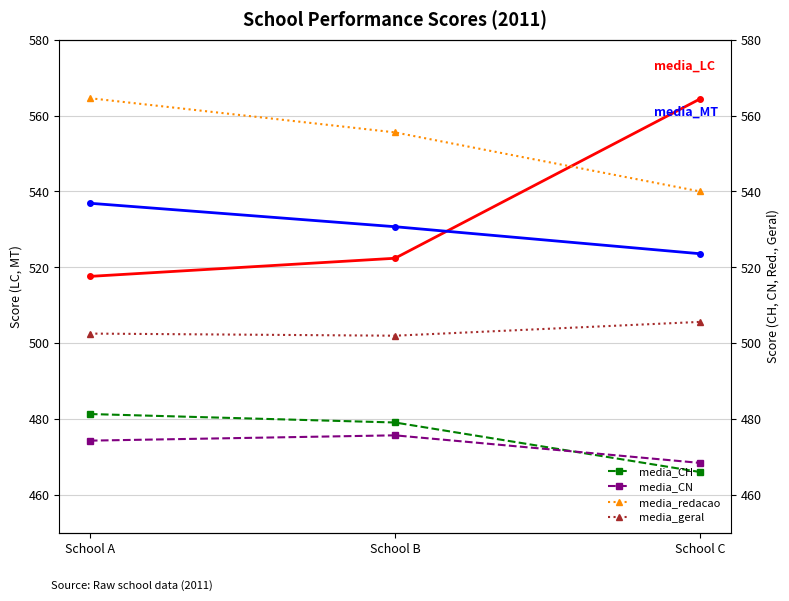

What is the value of the media_geral point at the 3rd from the left?

505.6